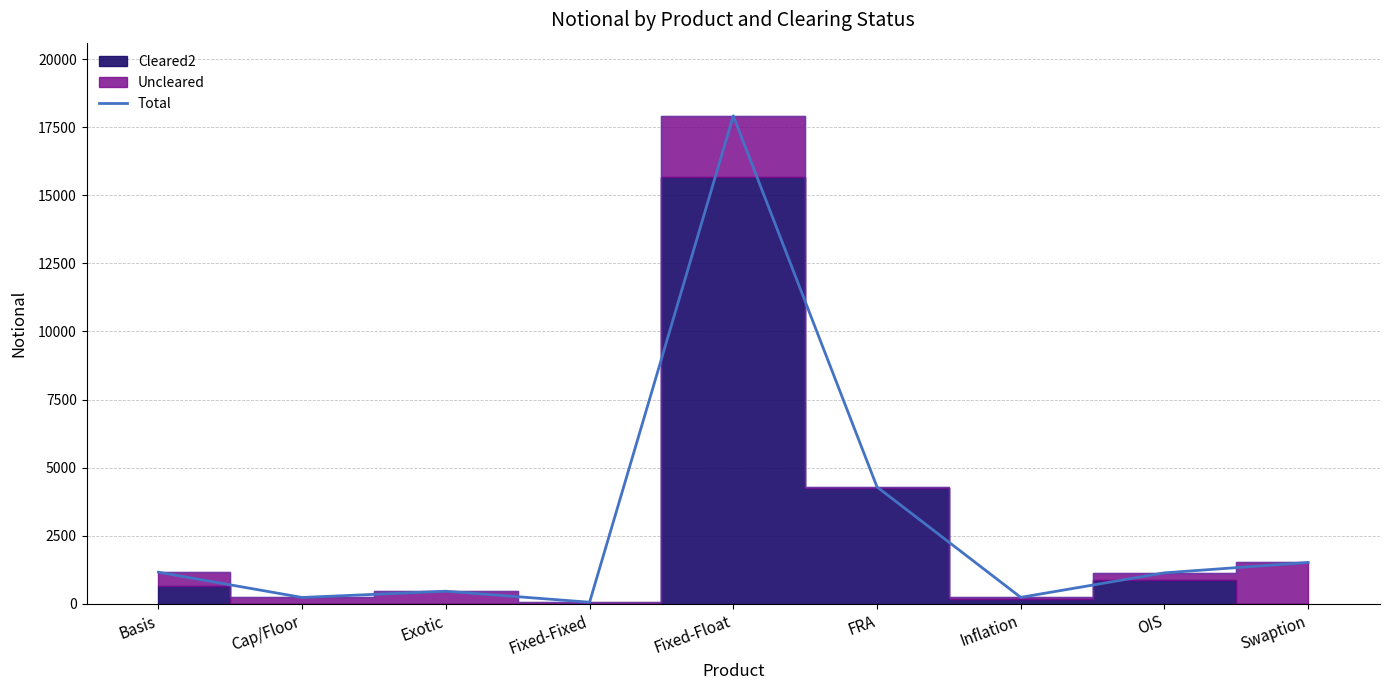

Which category has the highest value across all series?

Fixed-Float